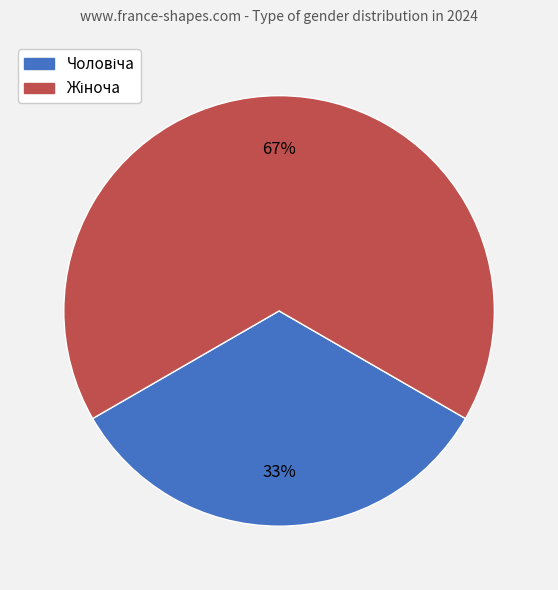

To the nearest percent, what is the average slice percentage?

50%